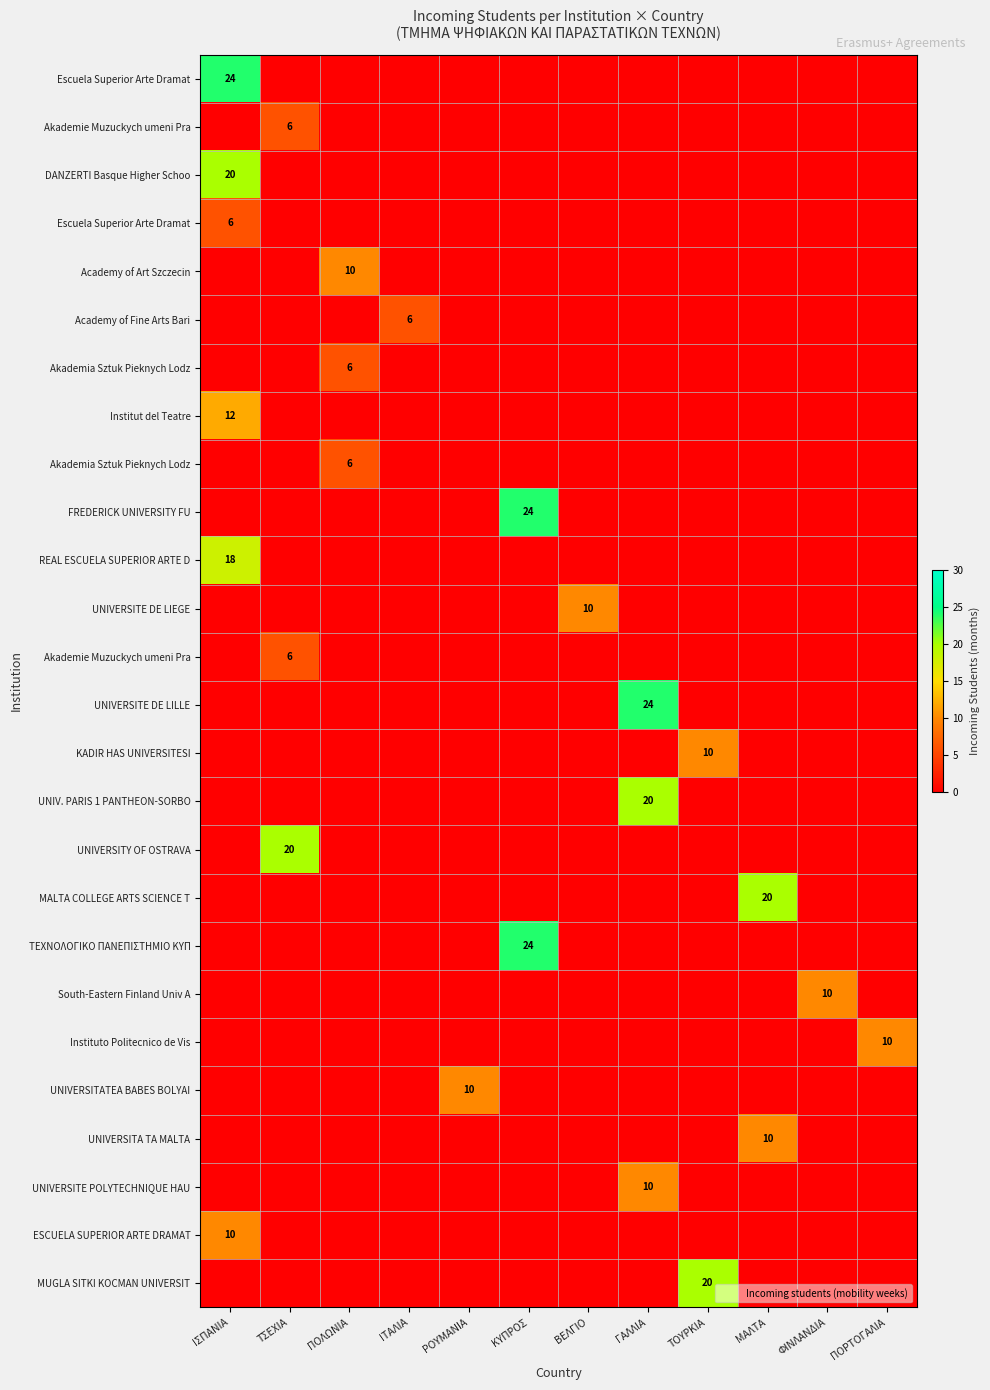

What is the spread (max minus min) of values at ΤΟΥΡΚΙΑ?

20